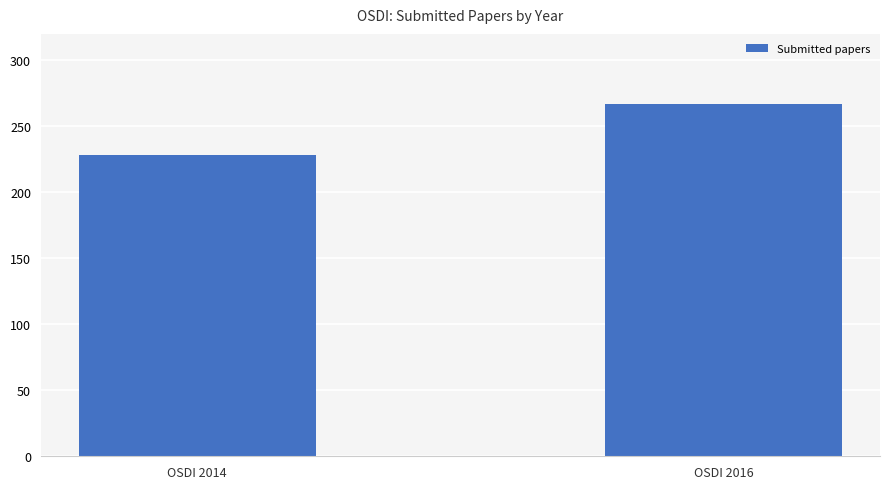

What is the difference between the maximum and minimum values?

39